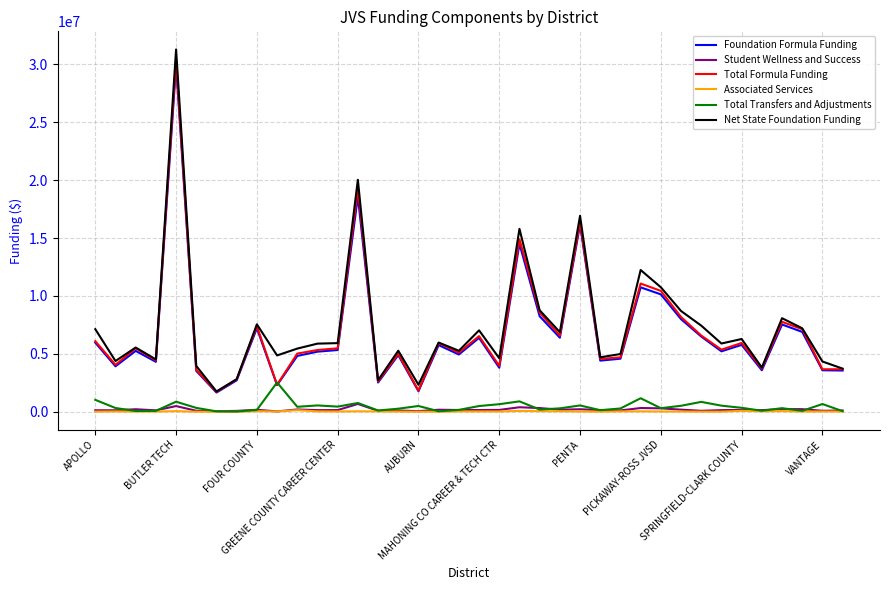

Which series has the largest total across all categories?

Net State Foundation Funding